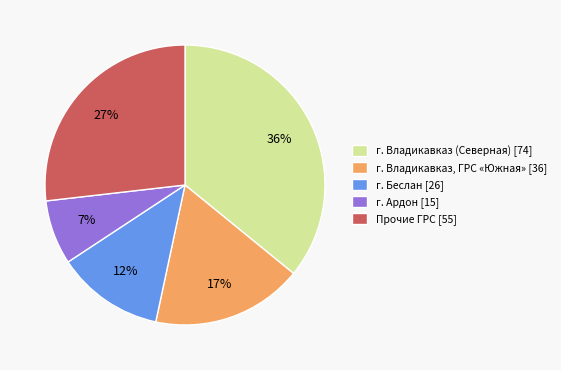

Does г. Владикавказ, ГРС «Южная» [36] account for over 50% of the chart?

No